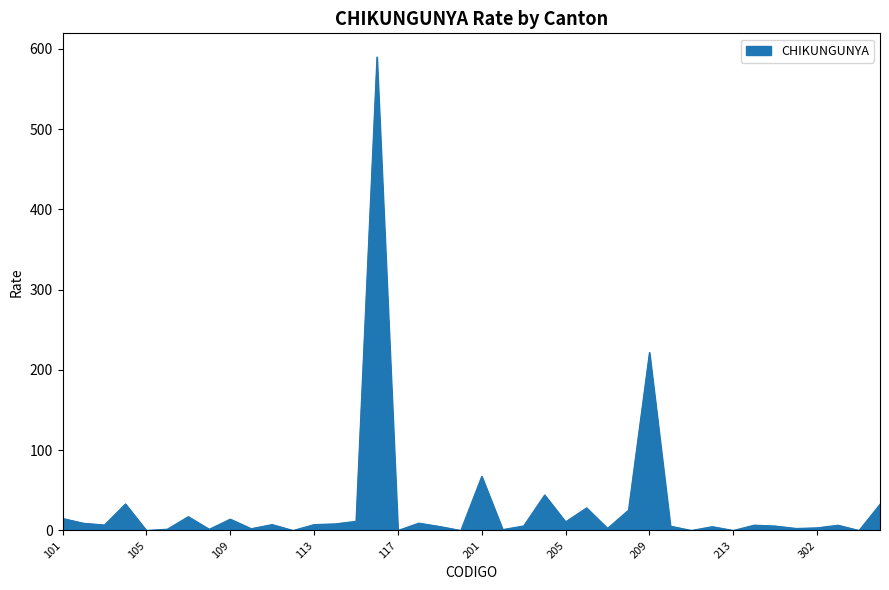

What is the greatest value displayed?

589.7